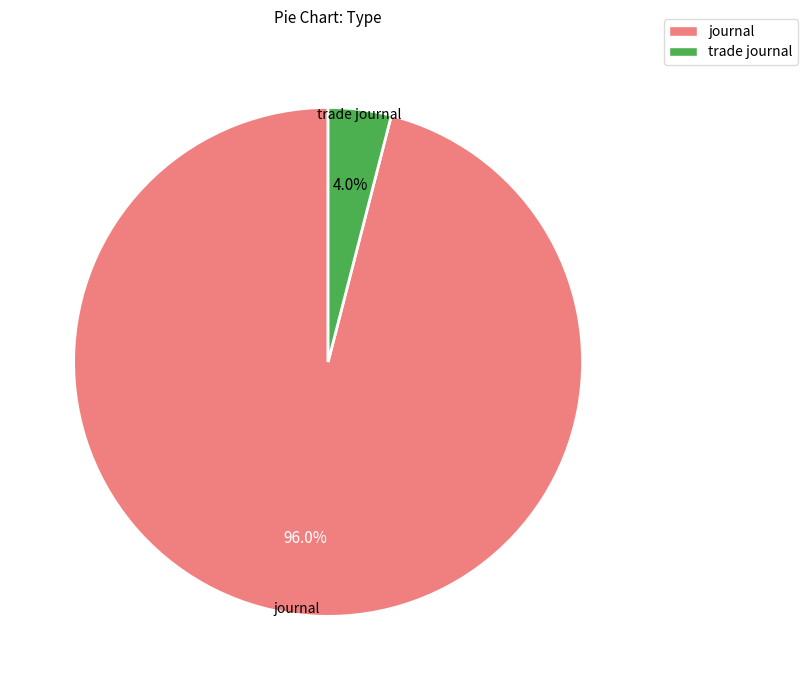

To the nearest percent, what is the average slice percentage?

50%